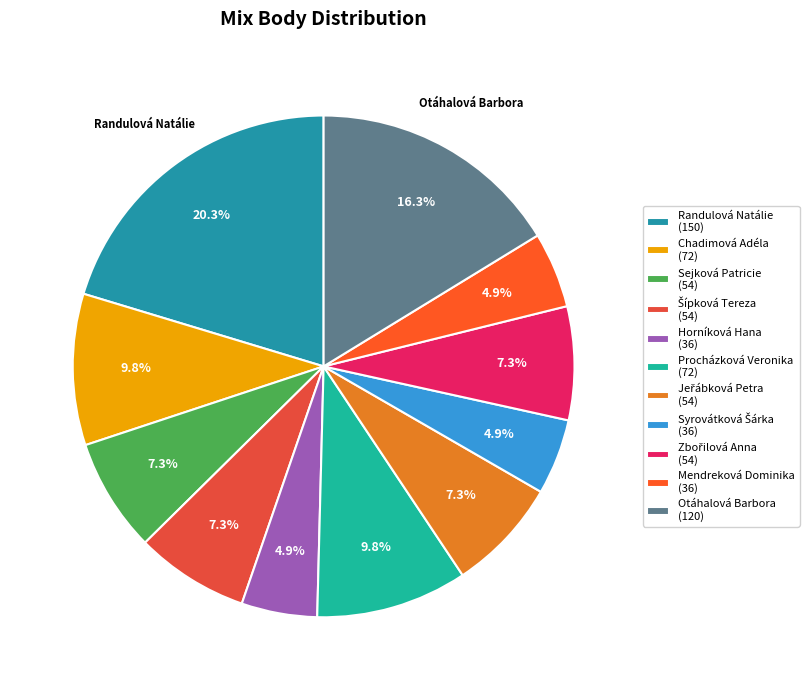

How many slices are in this pie chart?

11